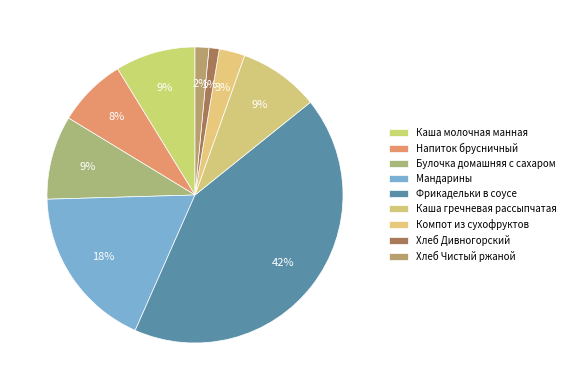

How many slices are in this pie chart?

9